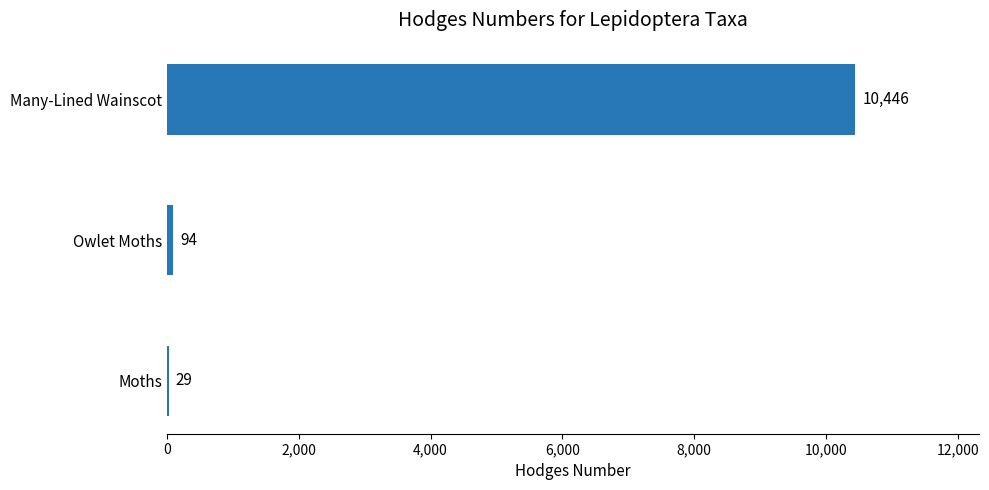

What is the ratio of the value at Owlet Moths to the value at Moths?

3.2